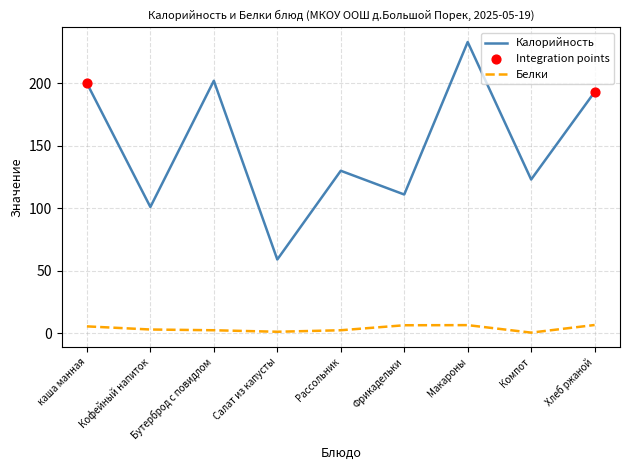

What is the total value across all series at Рассольник?

132.4